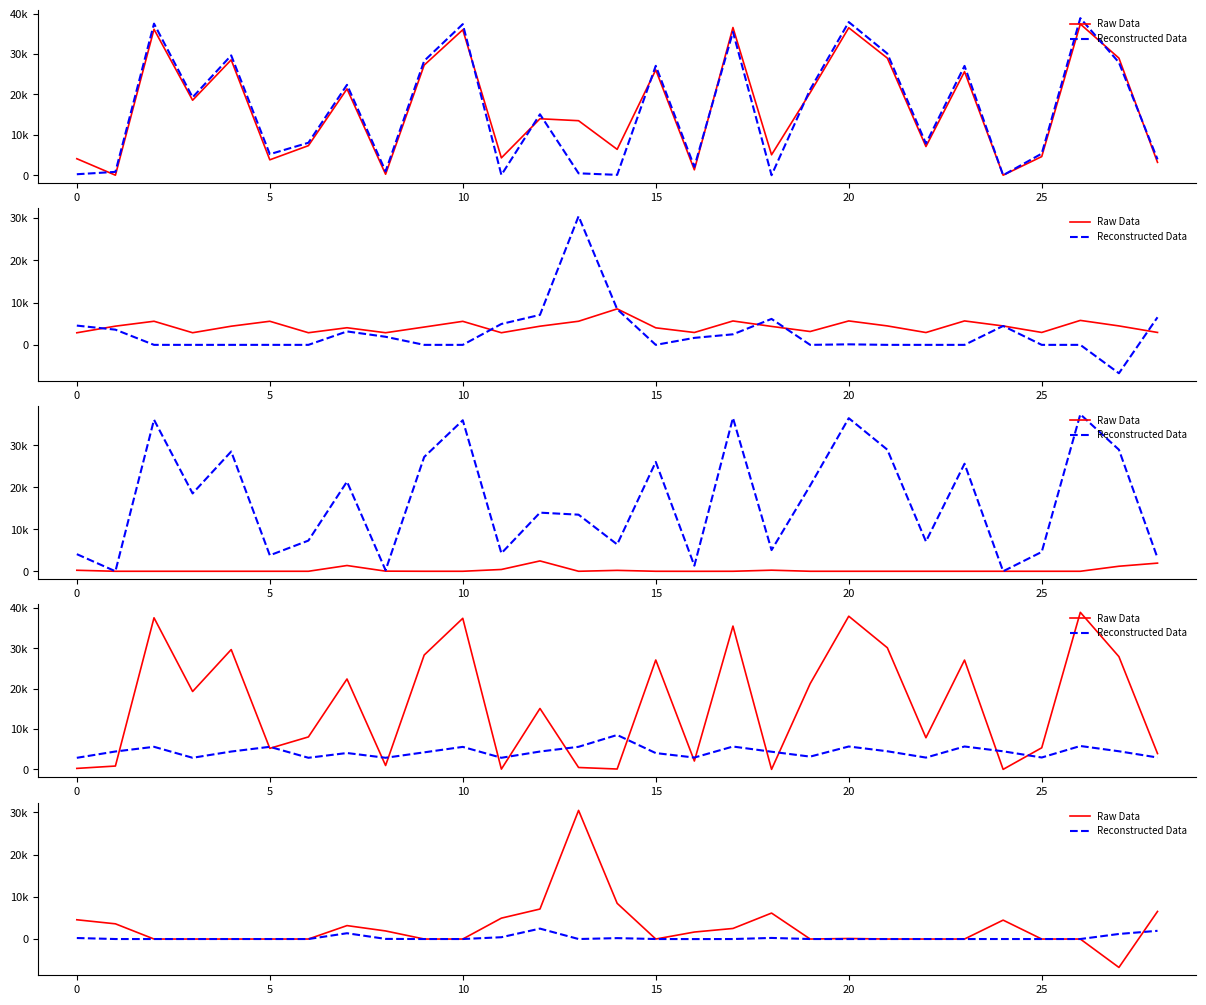

How many data points does each series have?

29